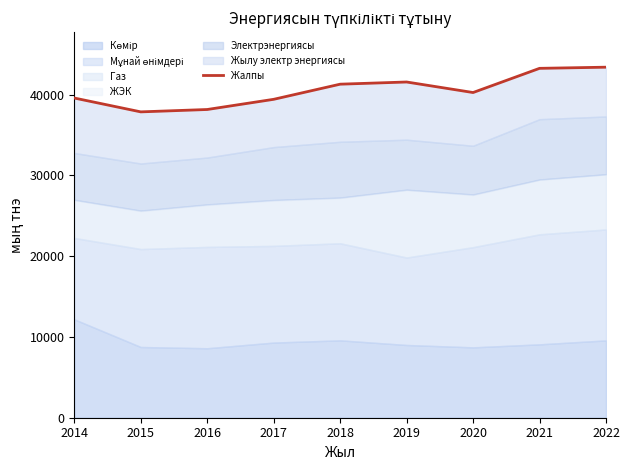

Rank the categories by value from lowest to highest.

2015, 2016, 2017, 2014, 2020, 2018, 2019, 2021, 2022